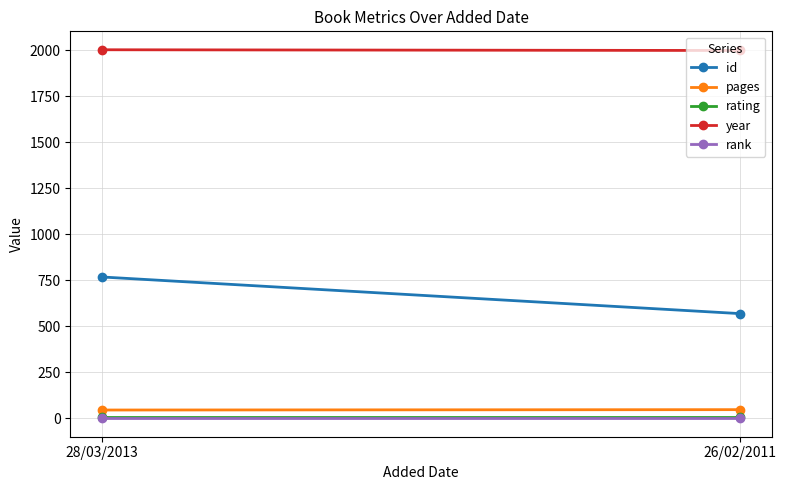

Which category has the highest value across all series?

28/03/2013